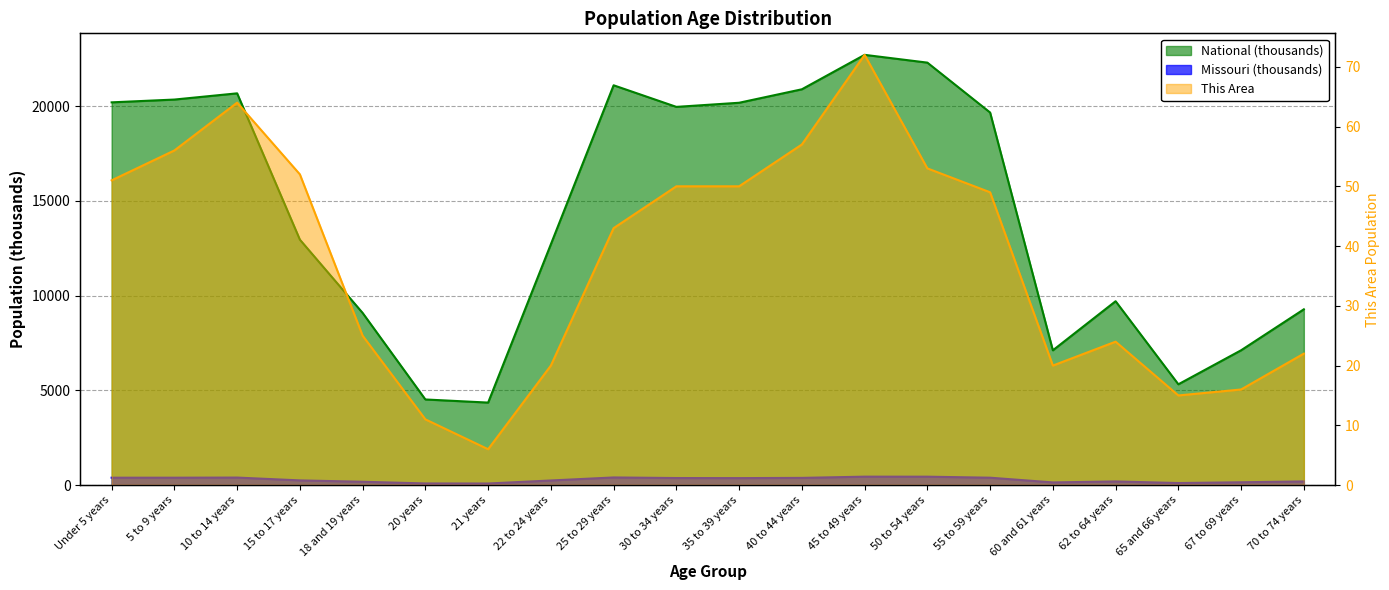

At which category does Missouri reach its first local peak?

10 to 14 years